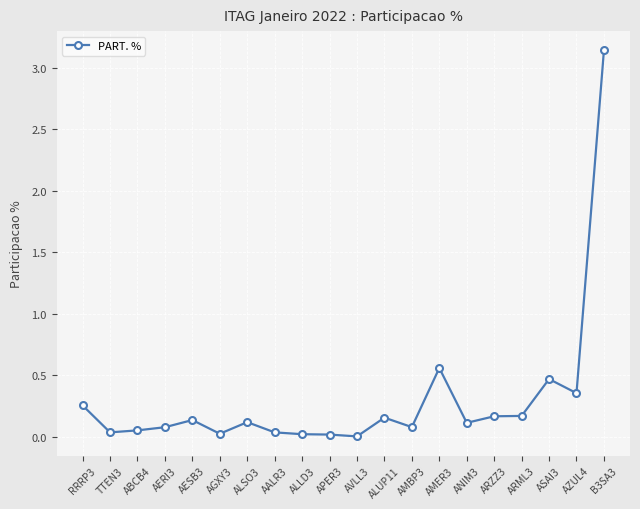

Which label corresponds to the largest value in the chart?

B3SA3